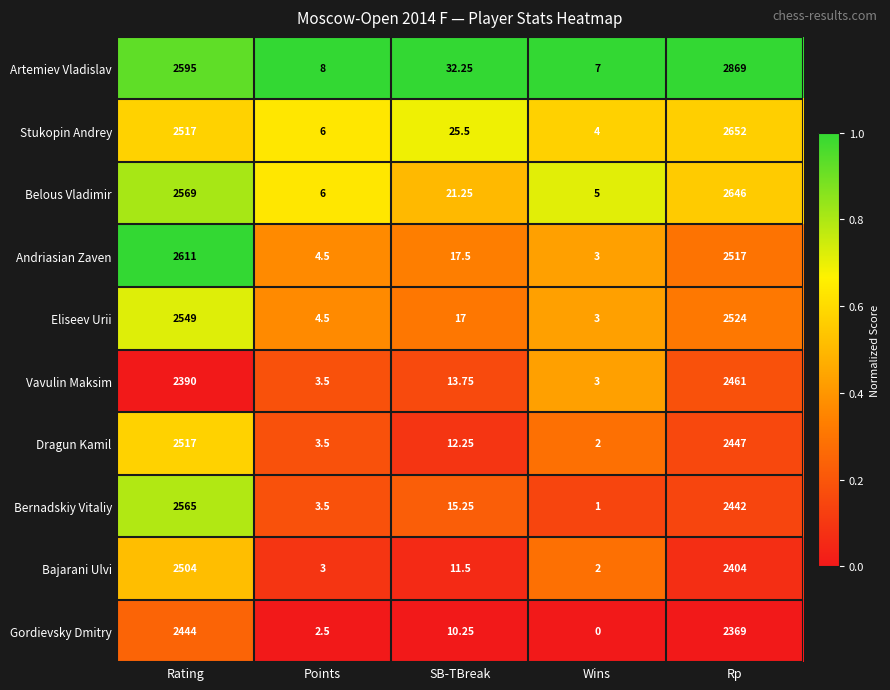

Which series has the widest spread of values?

Artemiev Vladislav